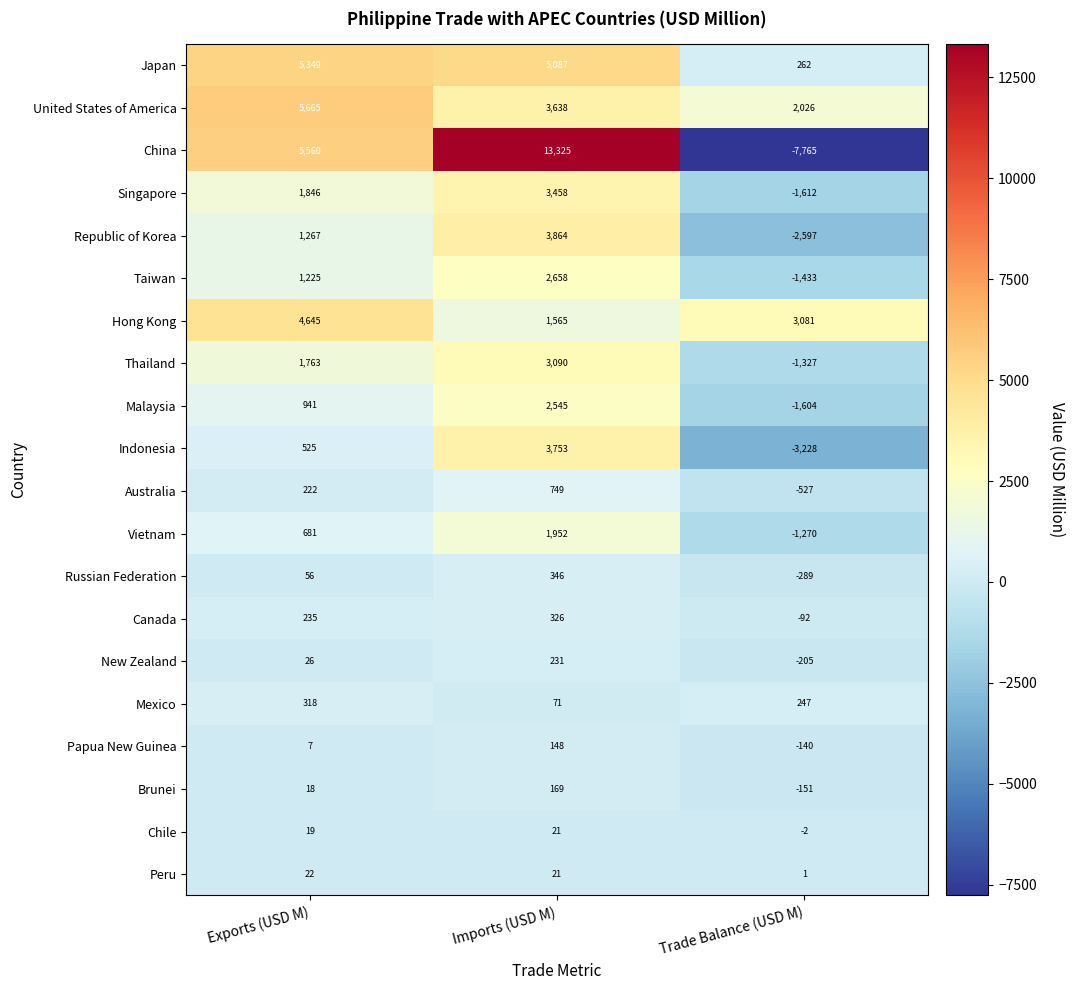

What is the total value across all series at Exports (USD M)?

30390